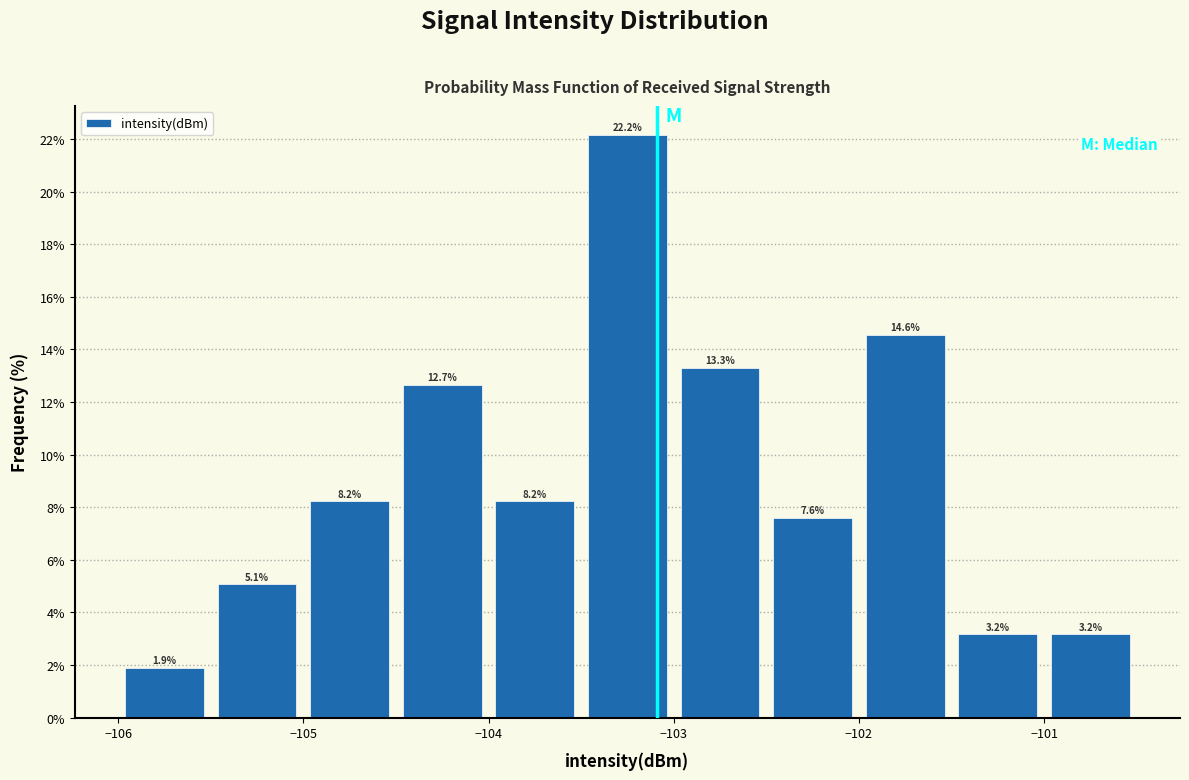

Reading left to right, list every bar in this chart as the range it spans on the x-axis followed by its height.

-106.0 to -105.5: 1.9
-105.5 to -105.0: 5.1
-105.0 to -104.5: 8.2
-104.5 to -104.0: 12.7
-104.0 to -103.5: 8.2
-103.5 to -103.0: 22.2
-103.0 to -102.5: 13.3
-102.5 to -102.0: 7.6
-102.0 to -101.5: 14.6
-101.5 to -101.0: 3.2
-101.0 to -100.5: 3.2